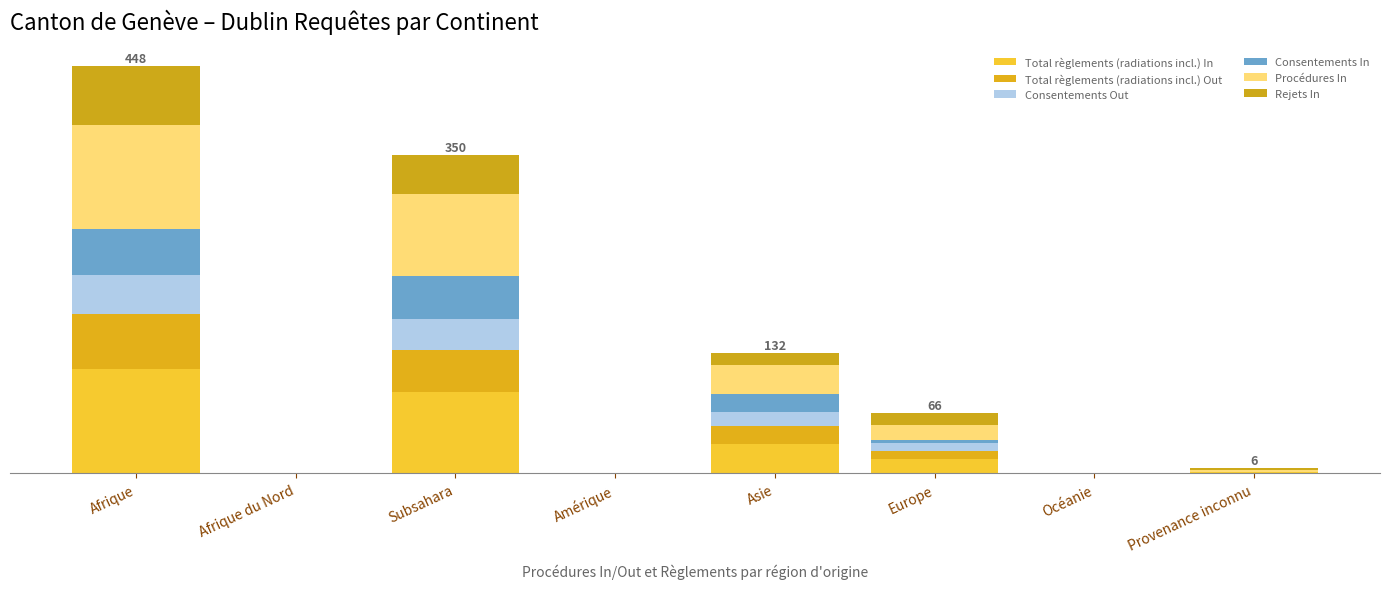

What is the label of the 5th bar from the left?

Asie